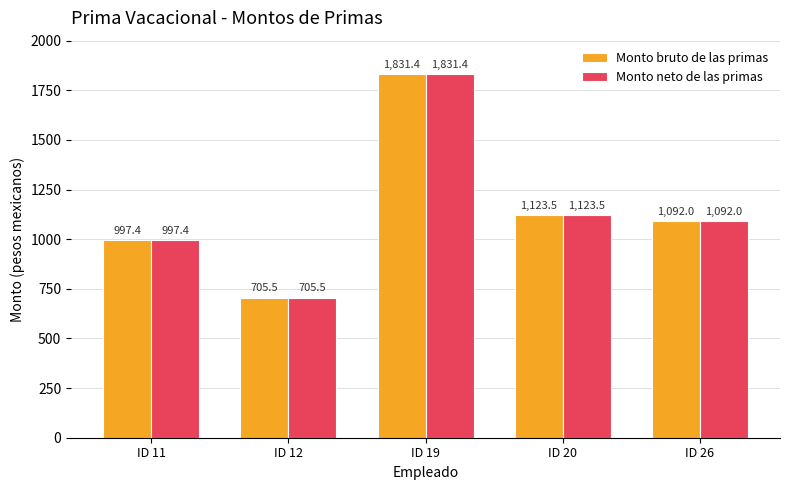

Where is Monto bruto de las primas nearest to the value 1268?

ID 20